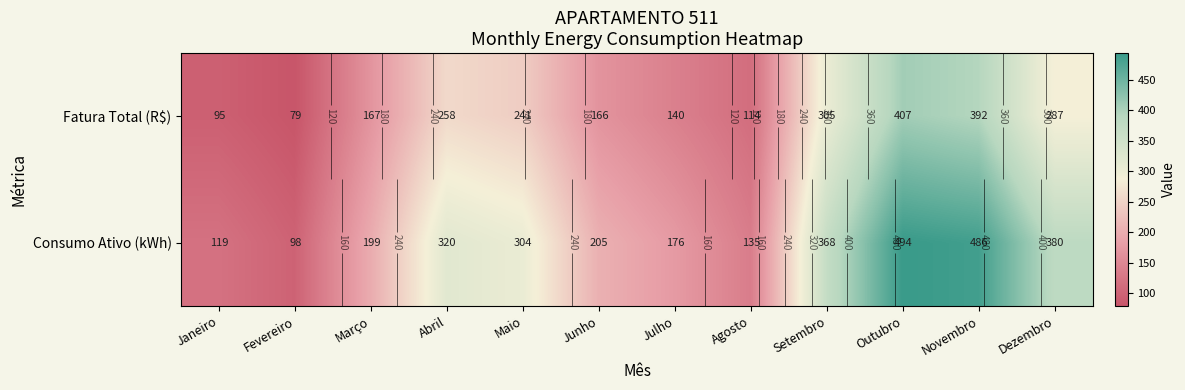

What is the difference between the highest and lowest values at Janeiro?

24.5